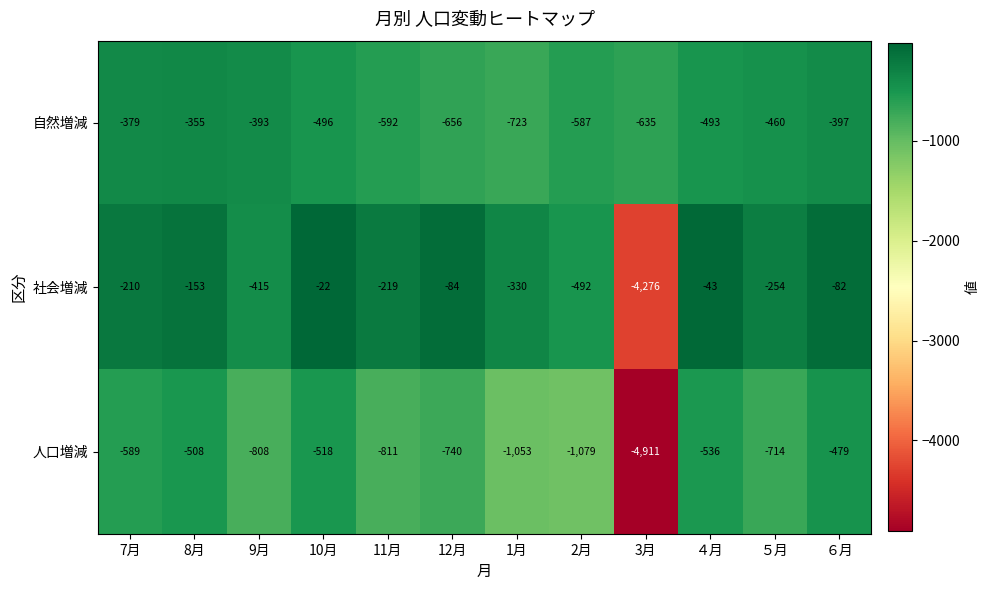

Which series has the largest total across all categories?

自然増減